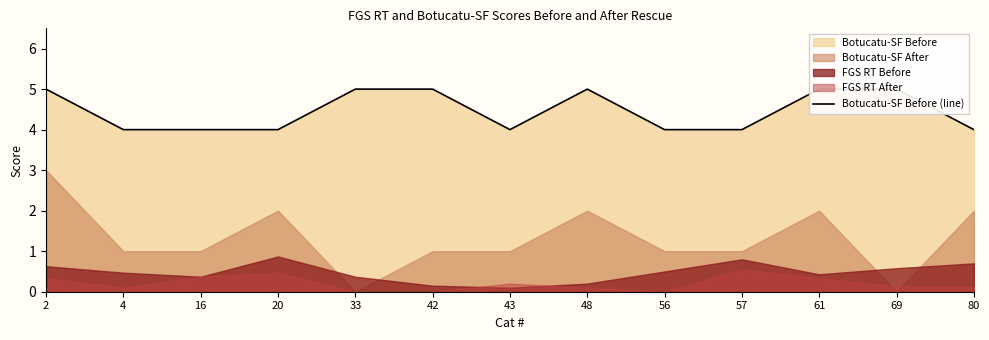

What is the average value?

4